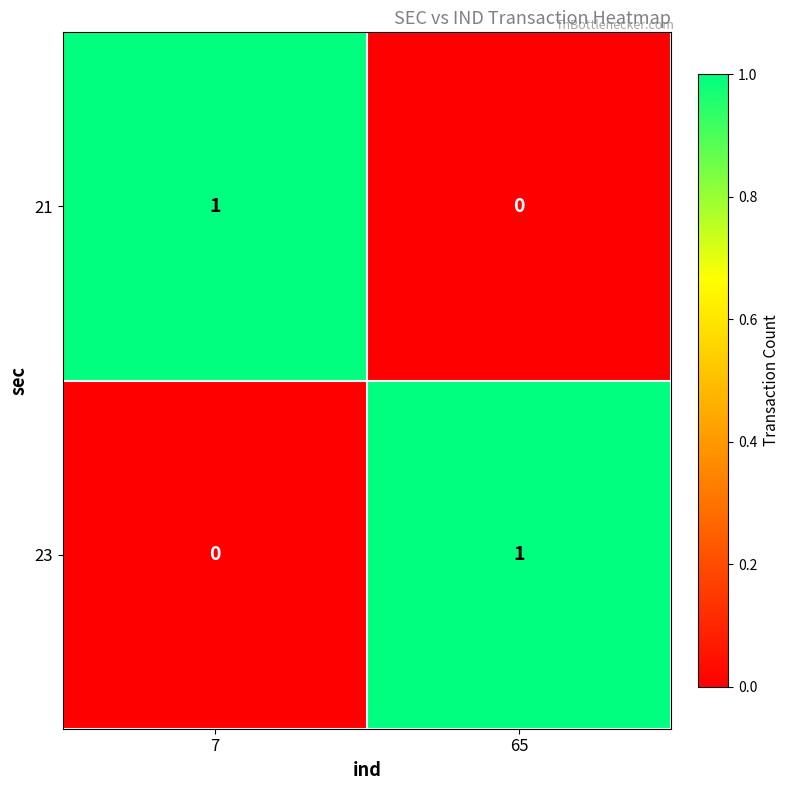

Which category has the highest value in the 21 series?

7